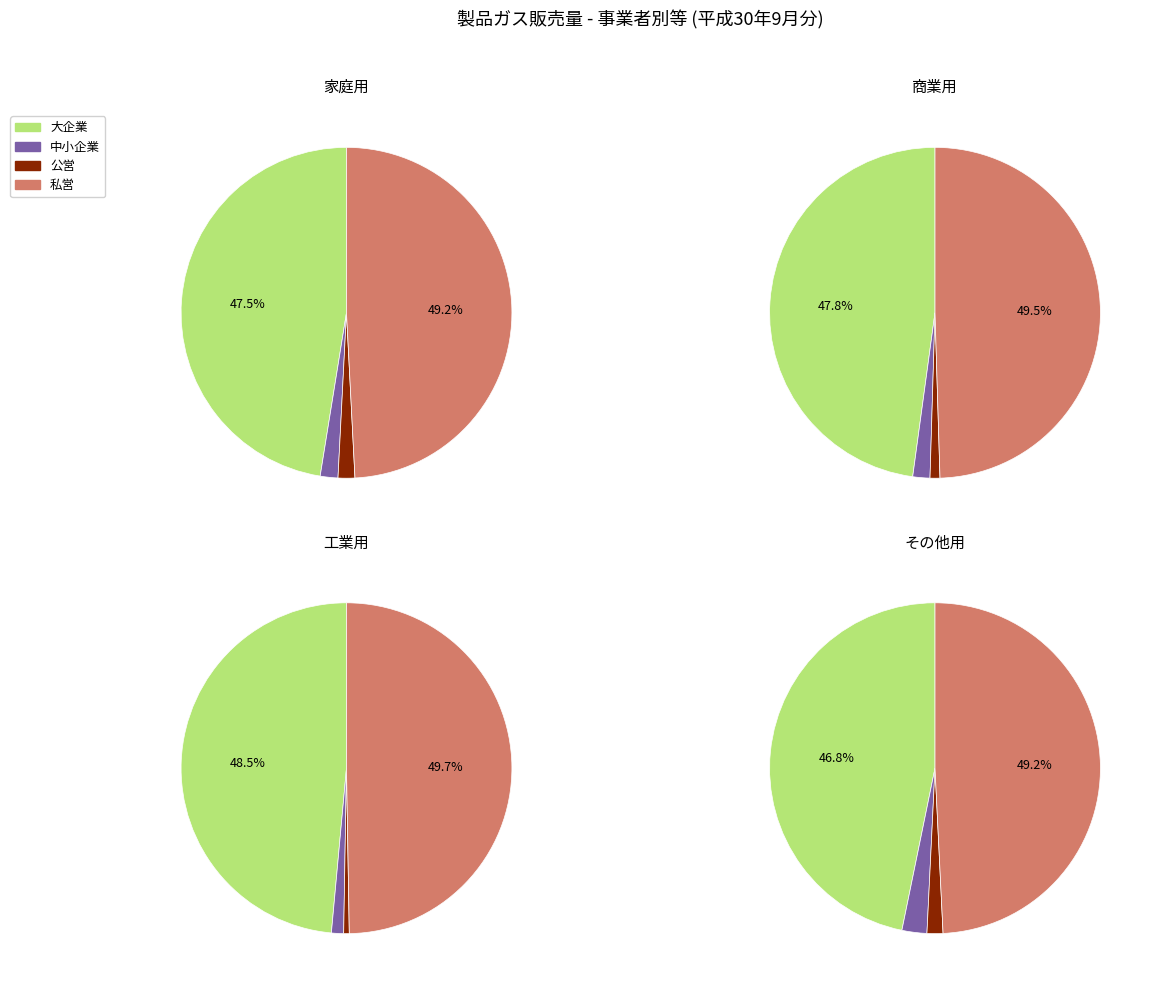

Is it true that 大企業 is 47% of the pie?

True